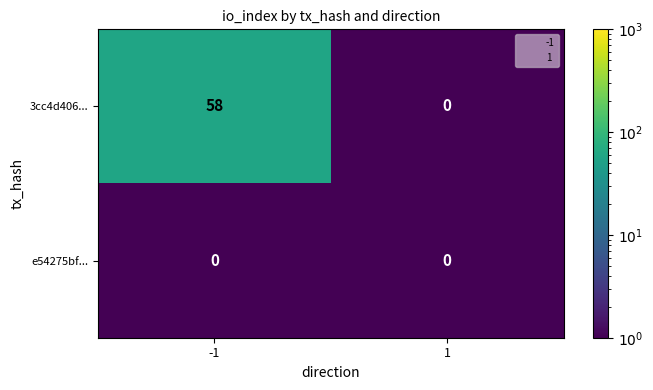

How many categories are shown in the chart?

2